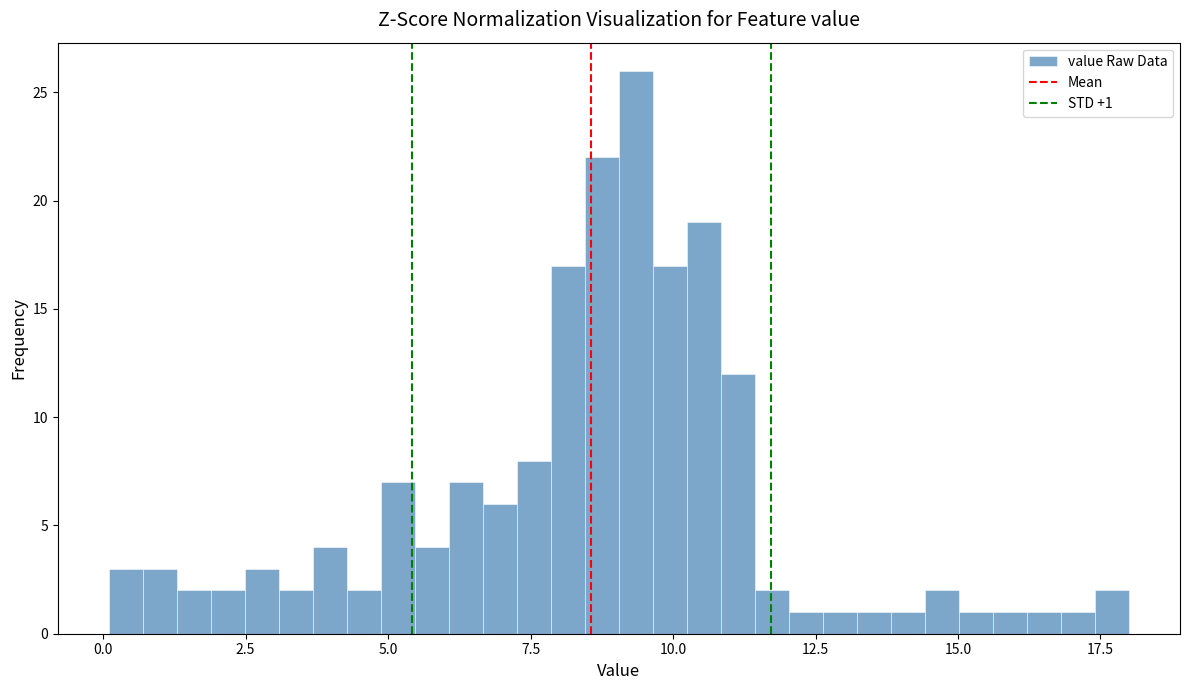

Around what value on the x-axis is the tallest bar? Give the approximate position of its centre, as read against the axis.

9.5